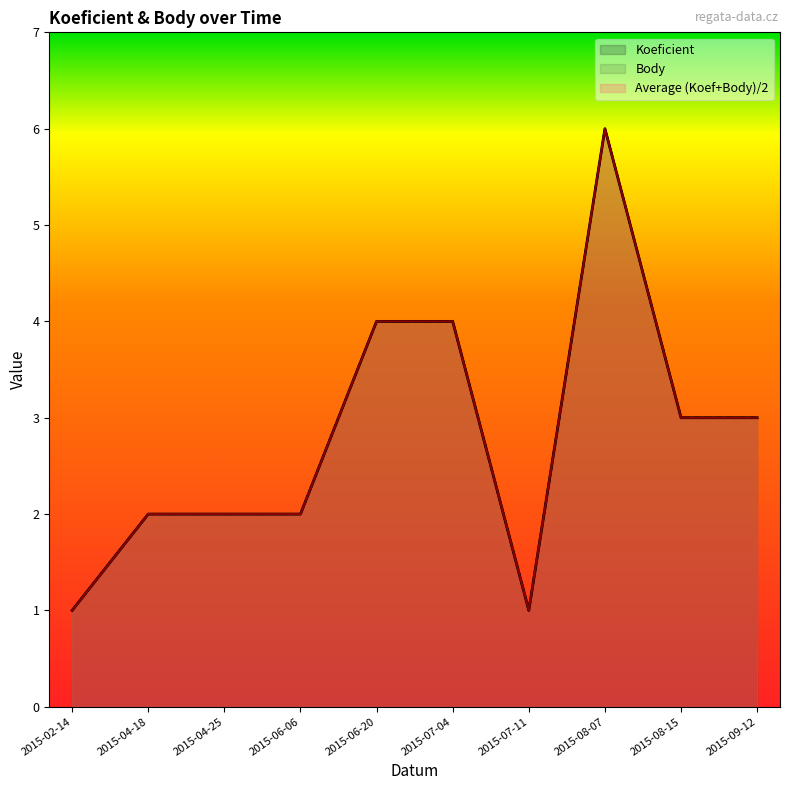

Count the Koeficient values in the range 2 to 4.

7